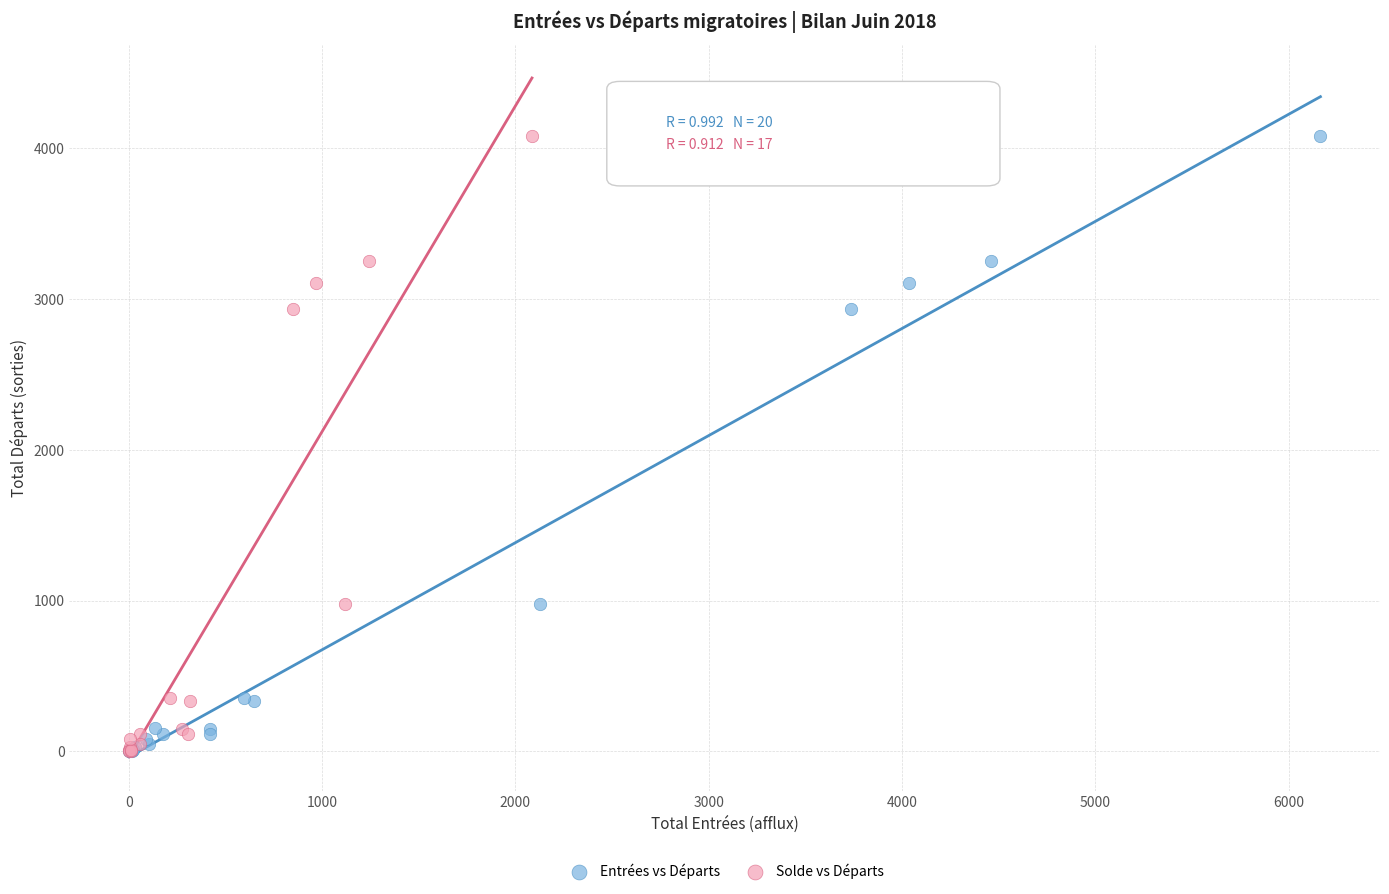

What are all the series names shown in the legend?

Entrées vs Départs, Solde vs Départs